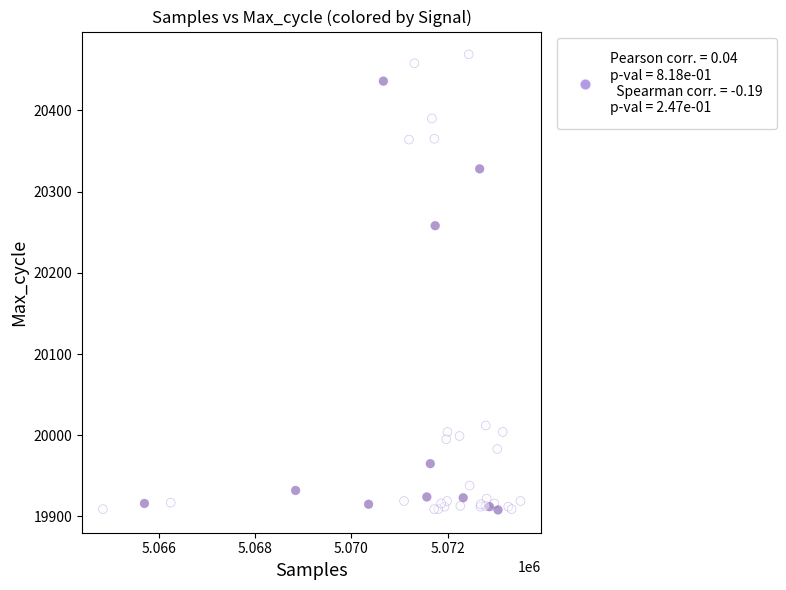

What Y value in the scatter plot is closest to 20188?

20258